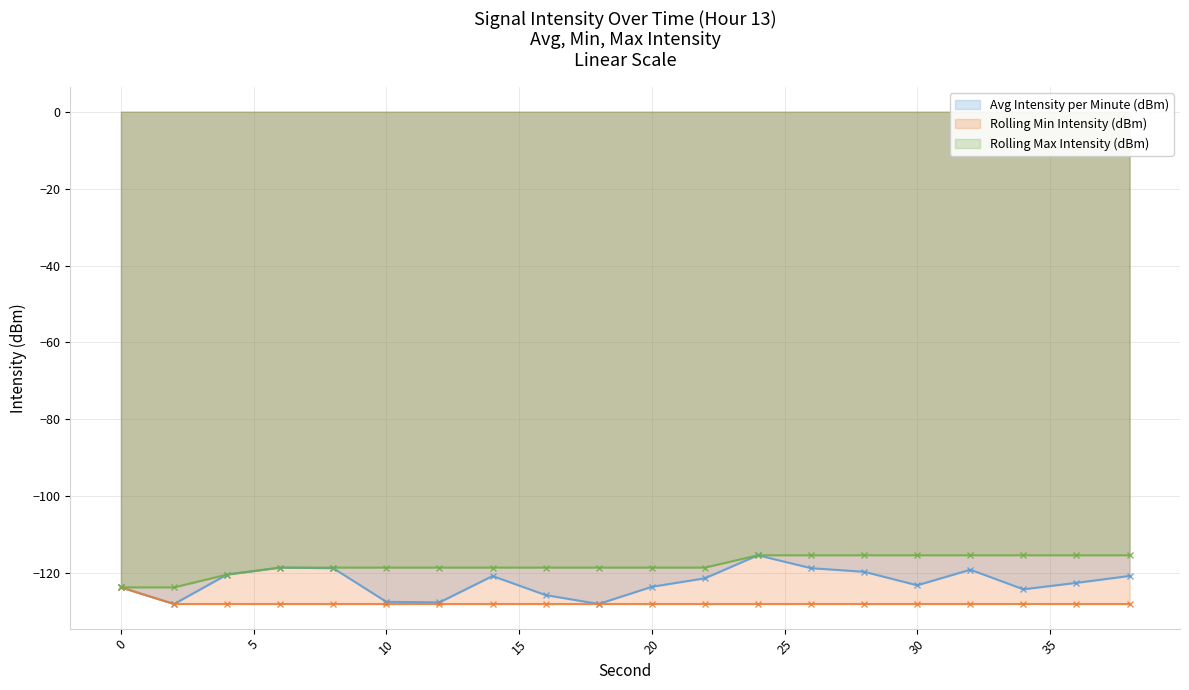

What is the value of the Rolling Min Intensity (dBm) (line) point at the 9th from the left?

-128.0